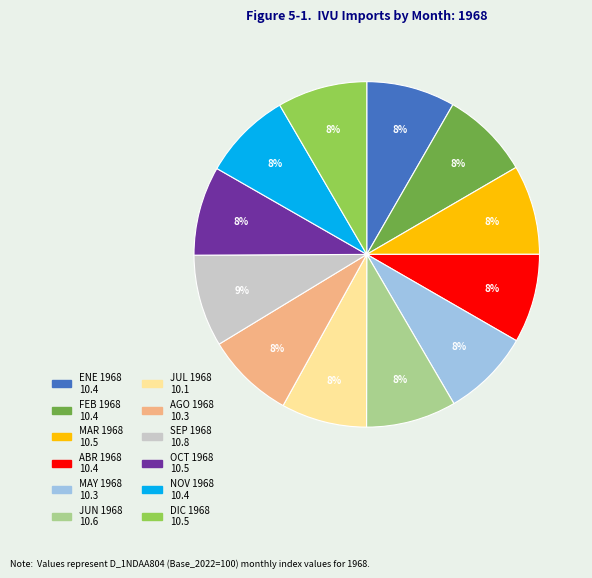

Does AGO 1968 account for over 50% of the chart?

No